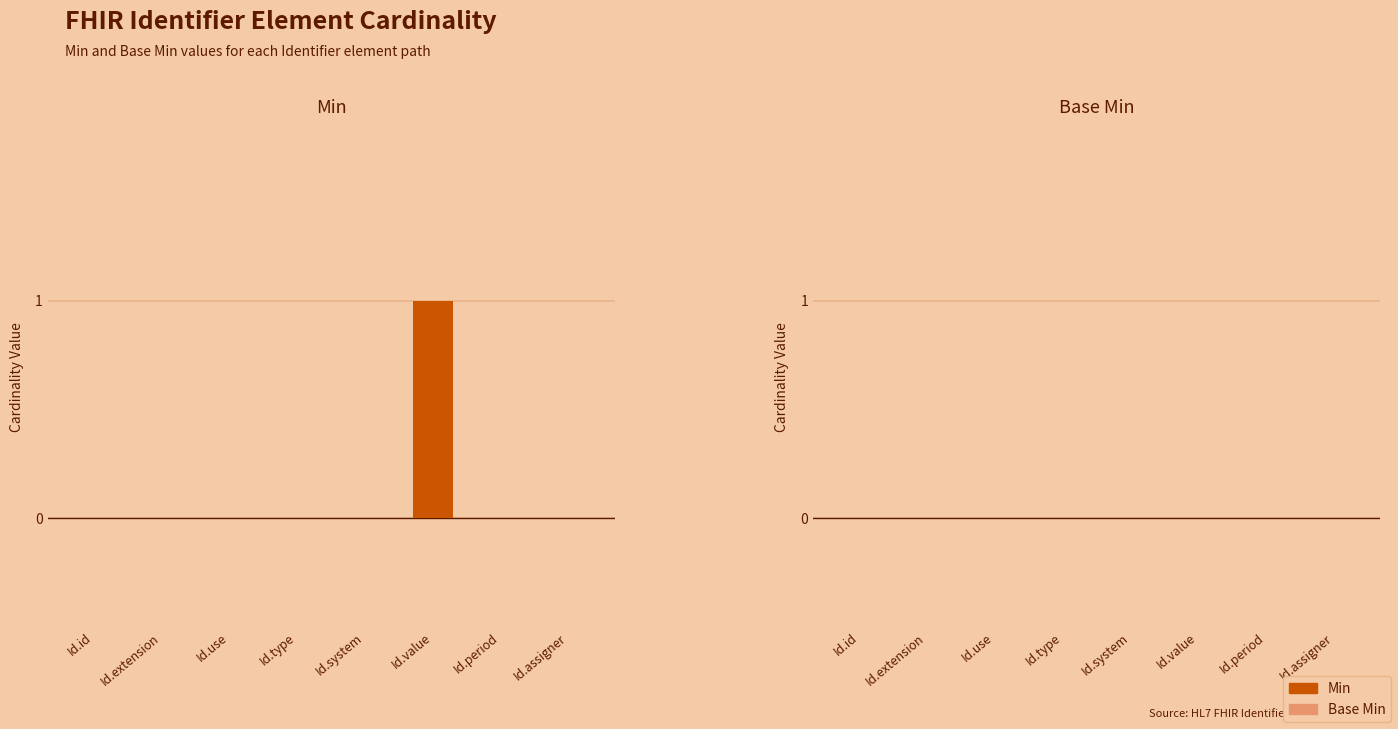

Reading left to right, extract all data points from this chart.

Id.id=0	Id.extension=0	Id.use=0	Id.type=0	Id.system=0	Id.value=1	Id.period=0	Id.assigner=0